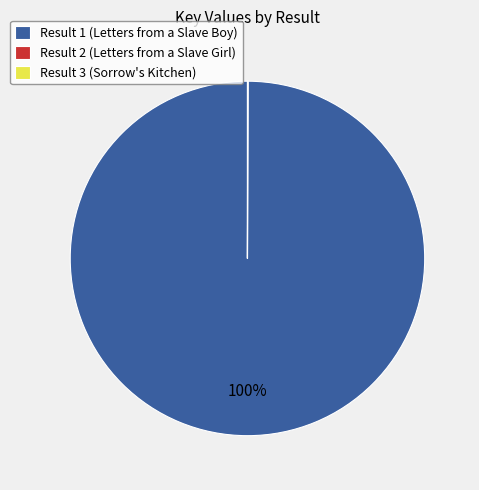

What percentage is the Result 1 (Letters from a Slave Boy) slice, to the nearest percent?

100%